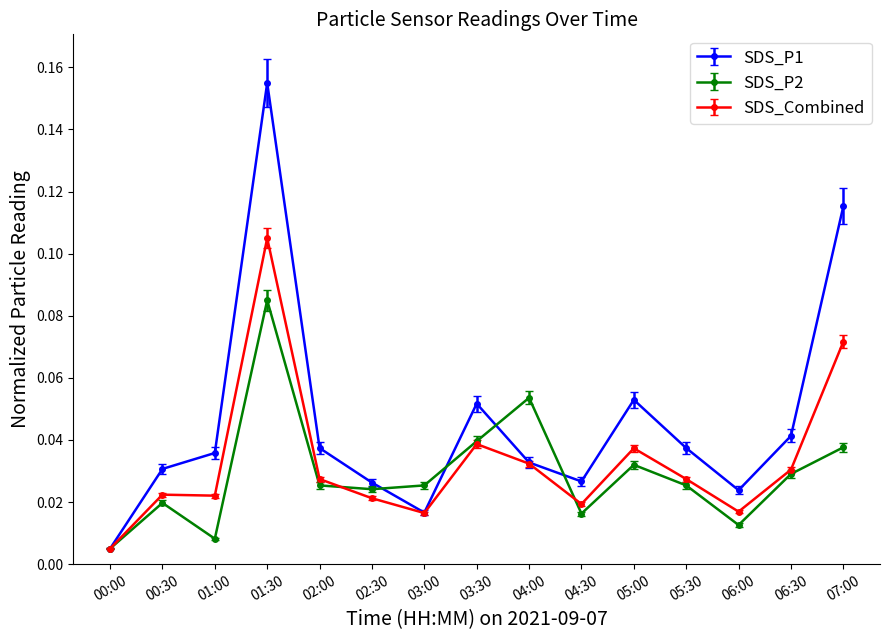

Where is the first local minimum for SDS_P1?

03:00